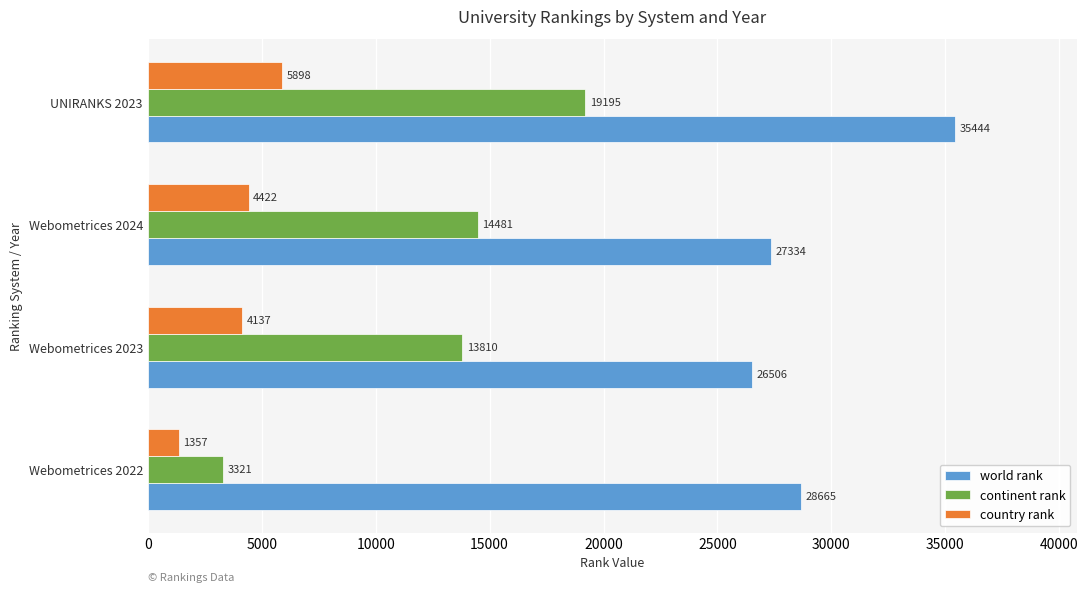

True or false: continent rank has a value of 1988 at Webometrices 2022.

False